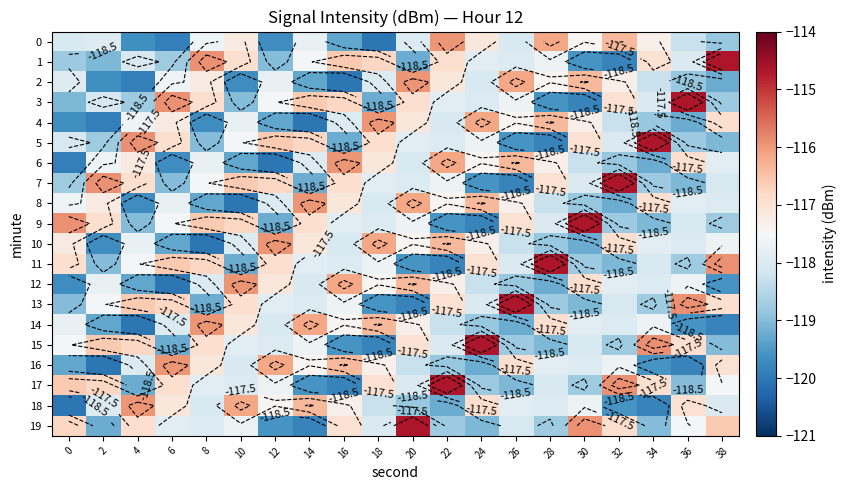

What is the approximate value of 18 at 6?

-117.1